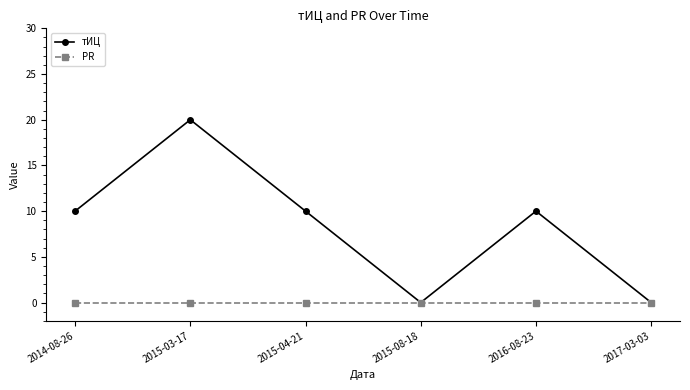

What value does the тИЦ series have at 2016-08-23, to the nearest 5?

10